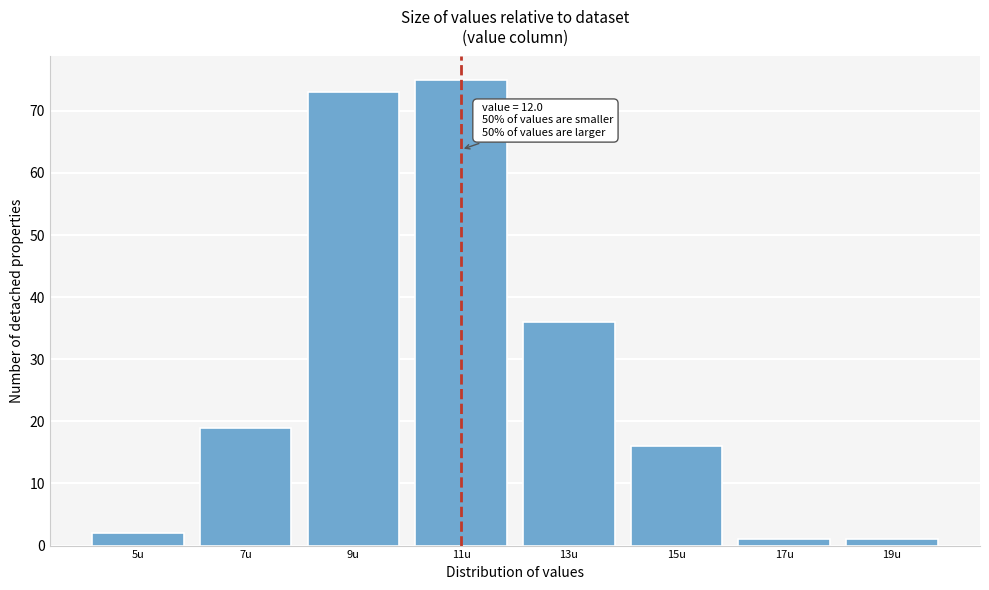

Reading left to right, extract all data points from this chart.

5u=2	7u=19	9u=73	11u=75	13u=36	15u=16	17u=1	19u=1